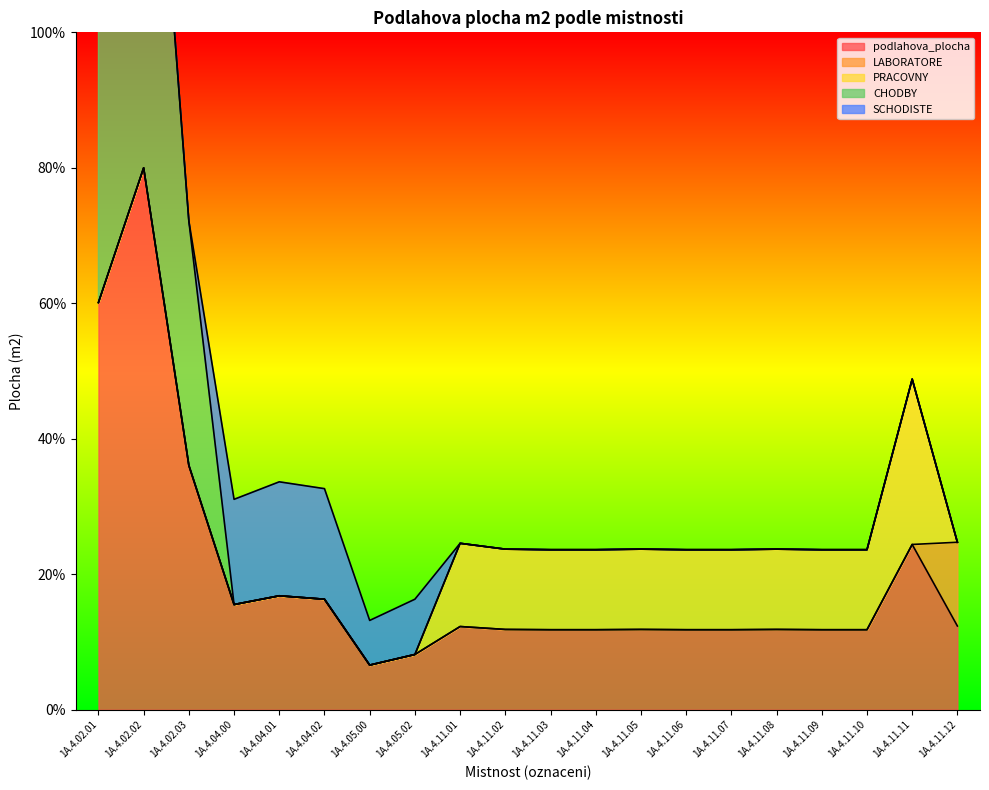

How many lines are shown in the chart?

5